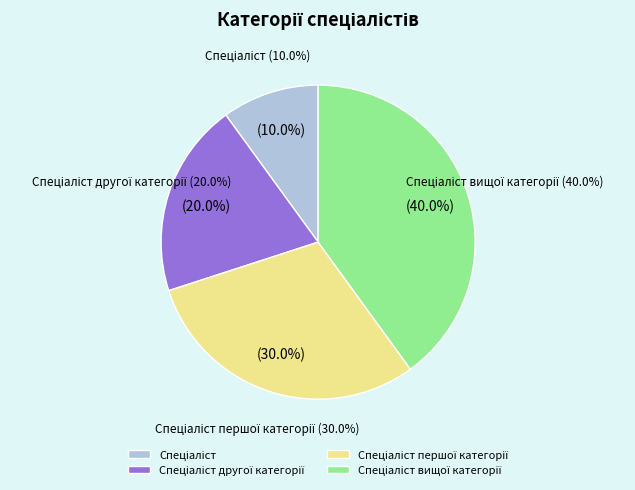

To the nearest percent, what percentage of the pie is Спеціаліст?

10%